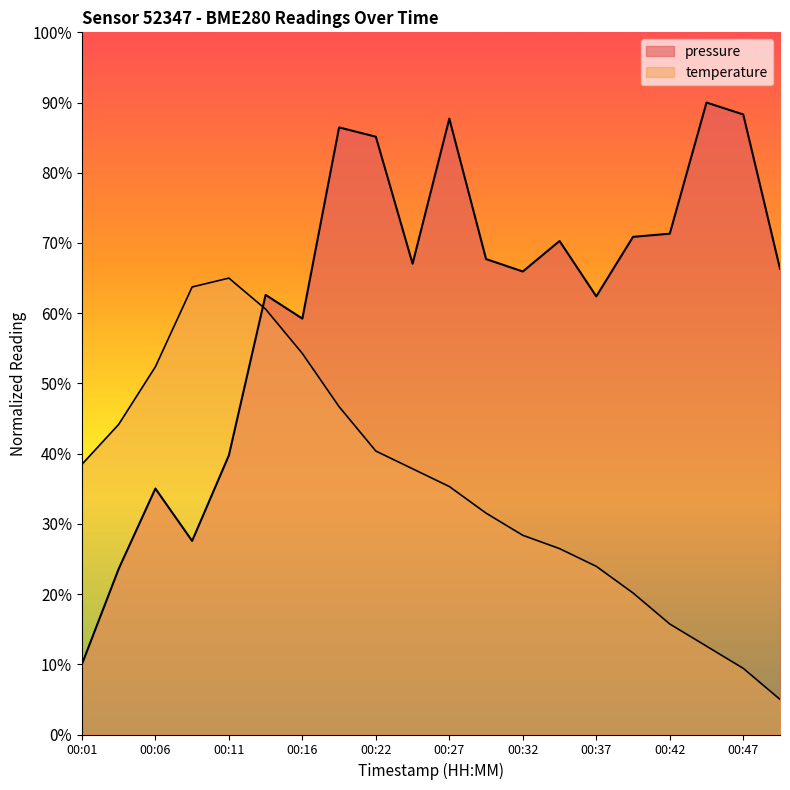

How many categories are shown in the chart?

20